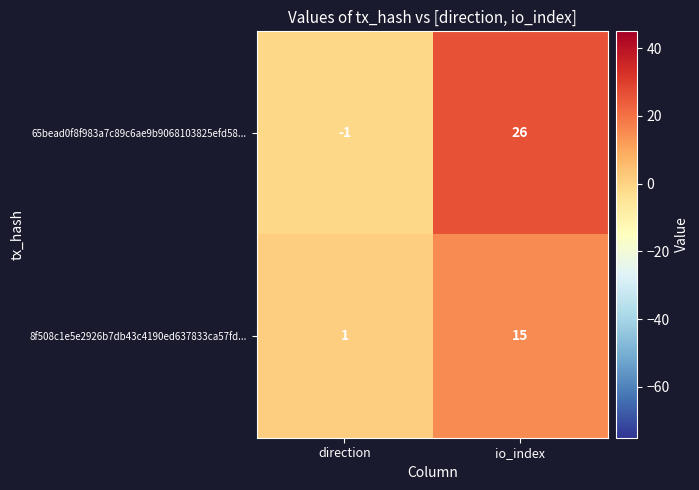

What is the difference between the highest and lowest values at io_index?

11